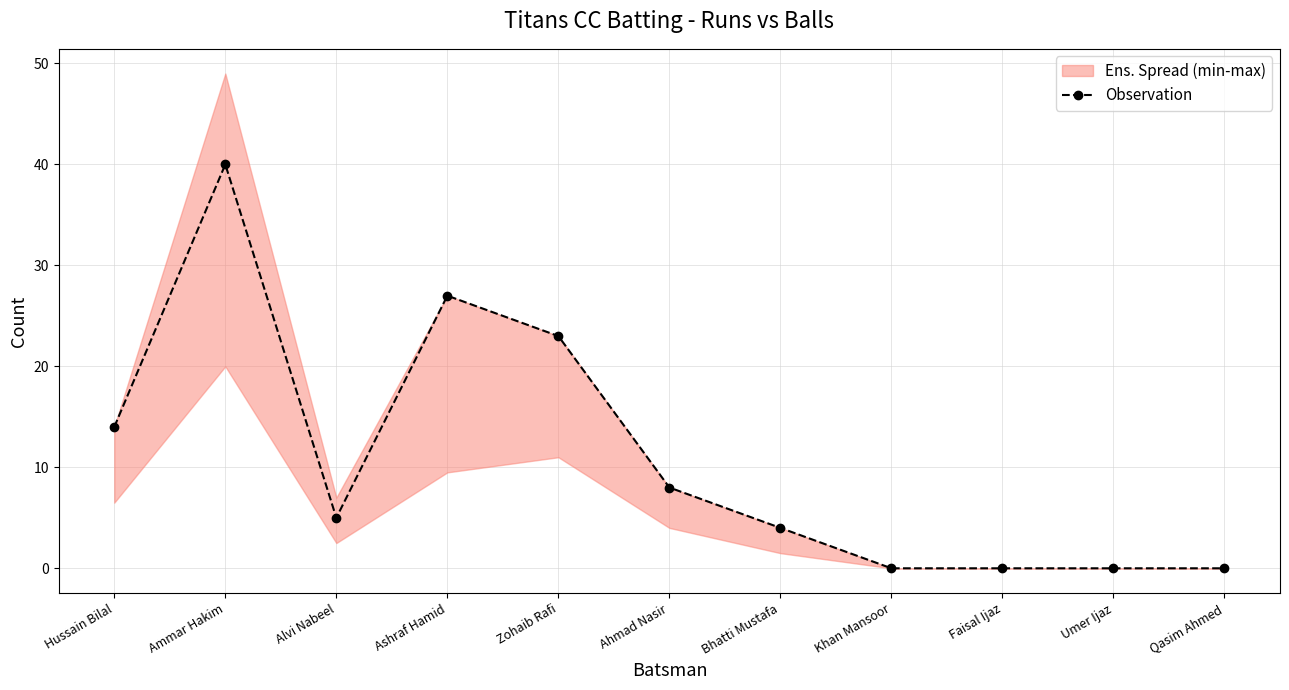

Where does the data first go above 5?

Hussain Bilal